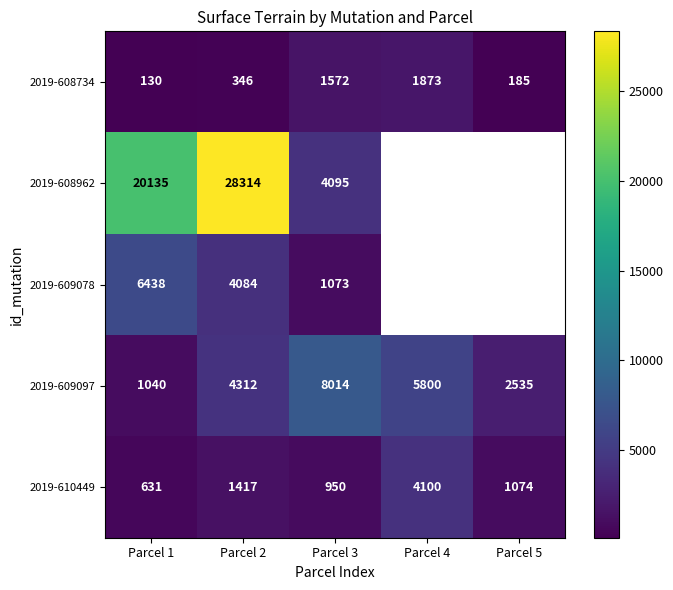

Which category has the lowest value across all series?

Parcel 1